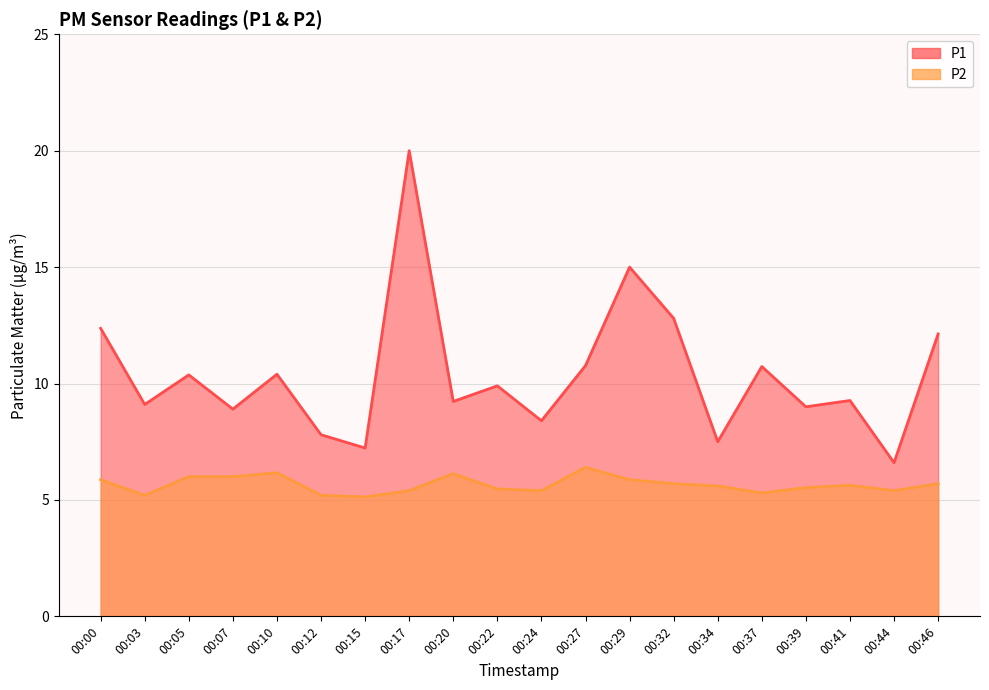

Reading right to left, what are all the values shown in this chart?

P1: 00:46=12.1	00:44=6.6	00:41=9.3	00:39=9.0	00:37=10.7	00:34=7.5	00:32=12.8	00:29=15.0	00:27=10.8	00:24=8.4	00:22=9.9	00:20=9.2	00:17=20.0	00:15=7.2	00:12=7.8	00:10=10.4	00:07=8.9	00:05=10.4	00:03=9.1	00:00=12.4
P2: 00:46=5.7	00:44=5.4	00:41=5.6	00:39=5.5	00:37=5.3	00:34=5.6	00:32=5.7	00:29=5.9	00:27=6.4	00:24=5.4	00:22=5.5	00:20=6.1	00:17=5.4	00:15=5.1	00:12=5.2	00:10=6.2	00:07=6.0	00:05=6.0	00:03=5.2	00:00=5.9